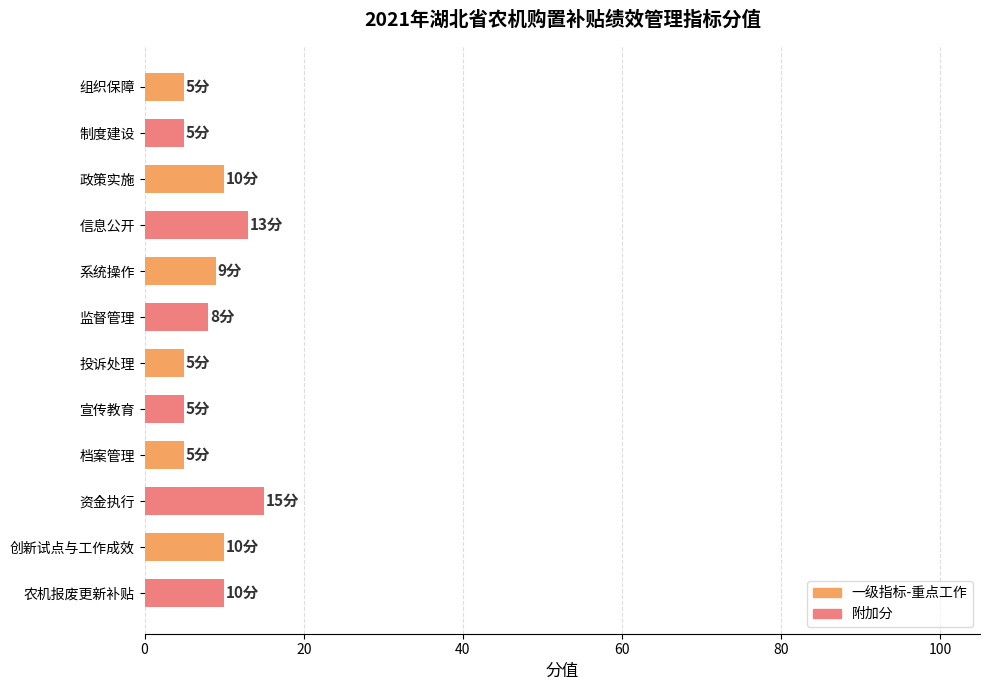

What is the ratio of the value at 监督管理 to the value at 政策实施?

0.8